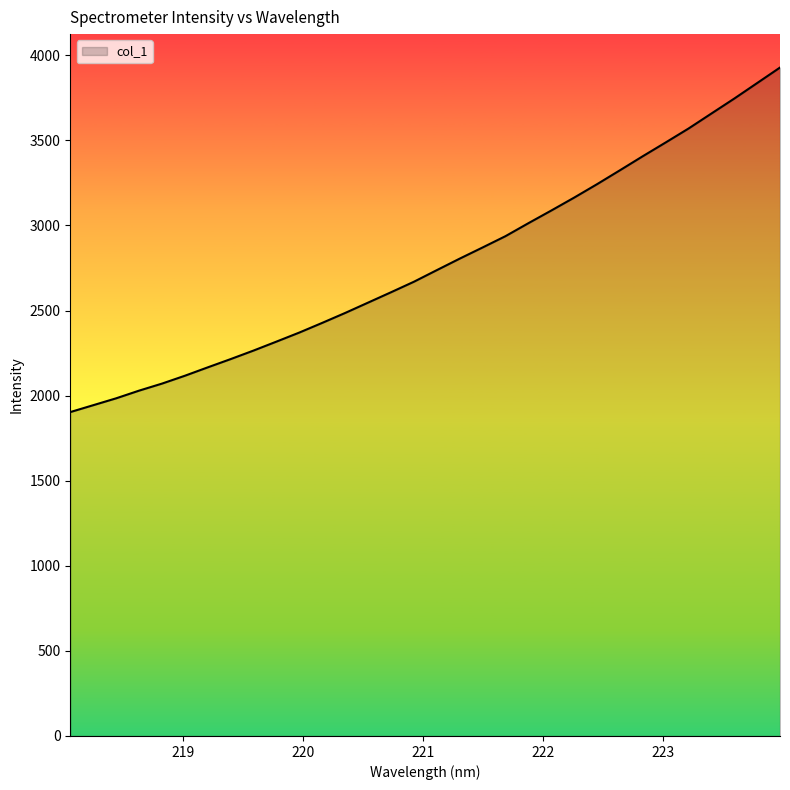

What is the minimum value shown in the chart?

1903.3